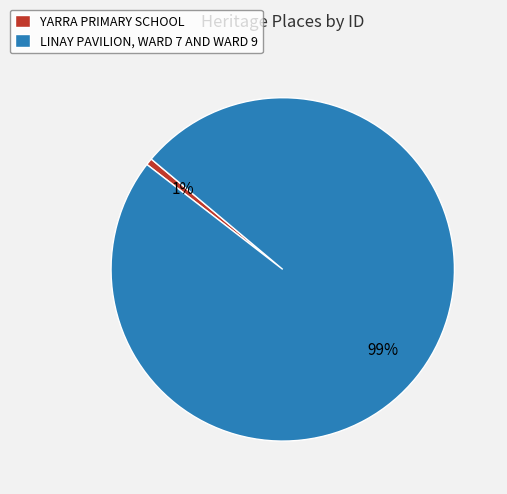

Which has a higher value, YARRA PRIMARY SCHOOL or LINAY PAVILION, WARD 7 AND WARD 9?

LINAY PAVILION, WARD 7 AND WARD 9